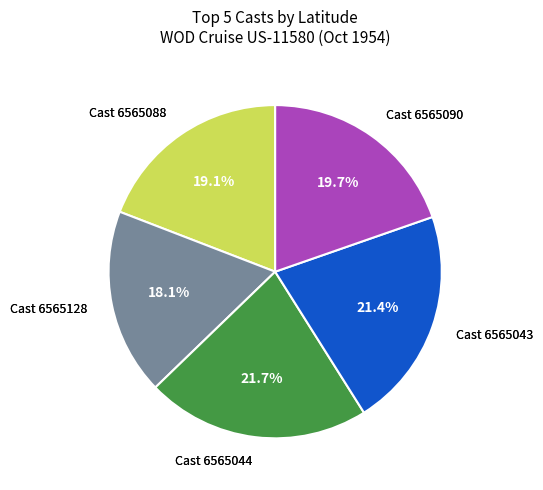

Is there any slice that represents more than half of the pie?

No